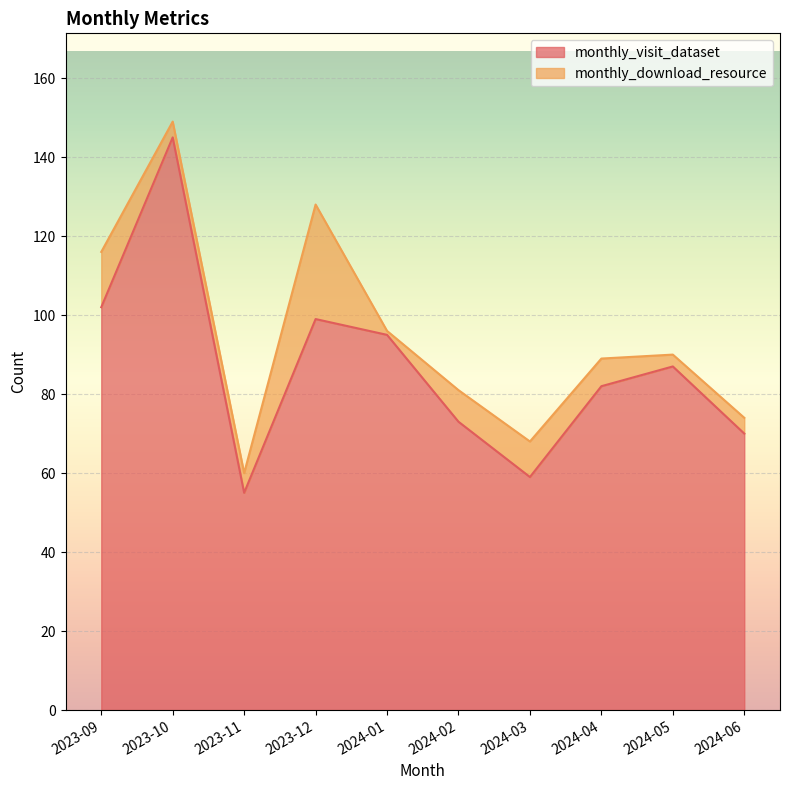

At which label is the value closest to 100?

2023-12